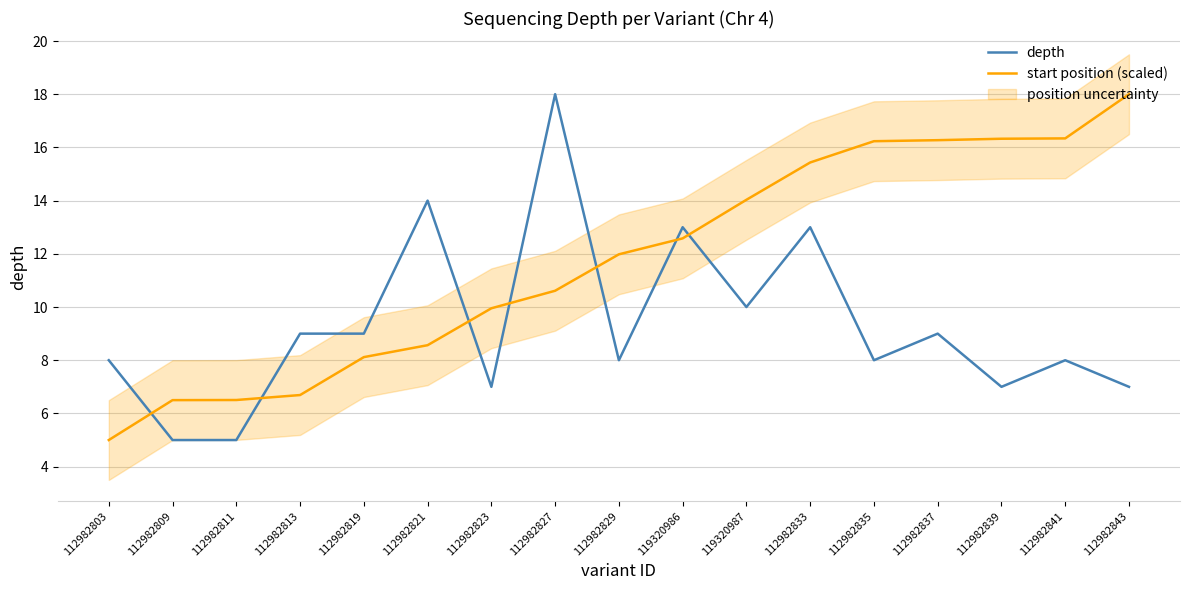

Reading left to right, list all the values displayed in this chart.

depth: 8.0	5.0	5.0	9.0	9.0	14.0	7.0	18.0	8.0	13.0	10.0	13.0	8.0	9.0	7.0	8.0	7.0
start position (scaled): 5.0	6.5	6.5	6.7	8.1	8.6	10.0	10.6	12.0	12.6	14.0	15.4	16.2	16.3	16.3	16.3	18.0